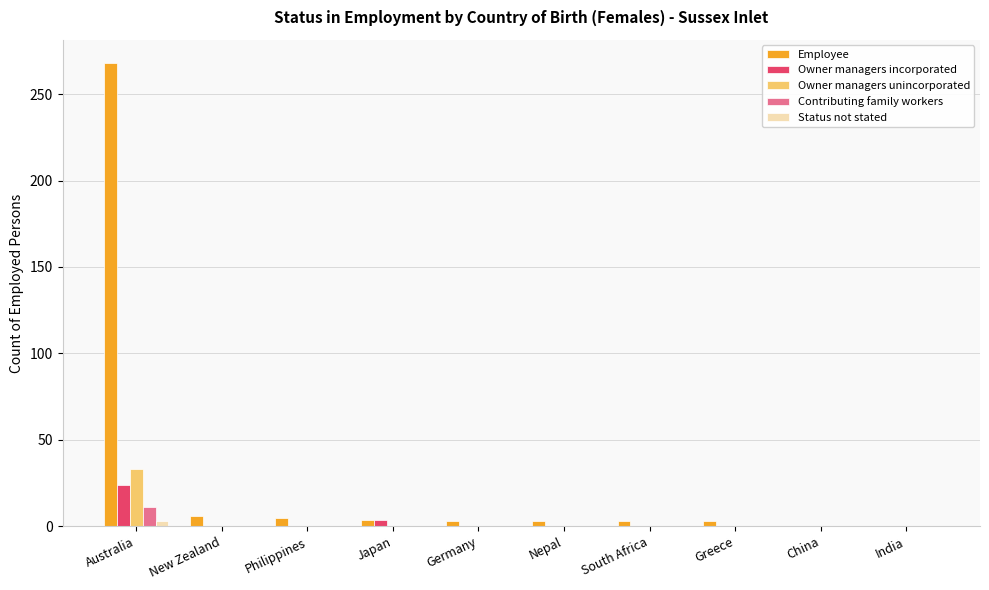

What is the sum of all Employee values?

295